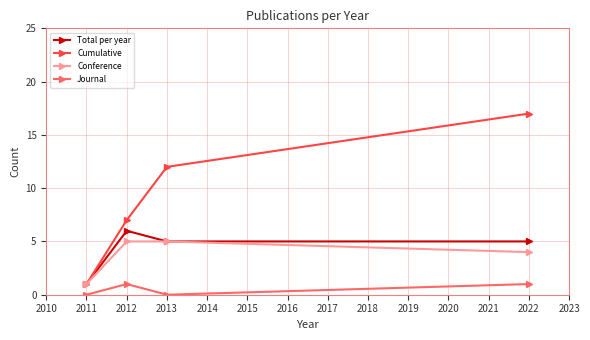

What is the value of the Conference point at the 2nd from the left?

5